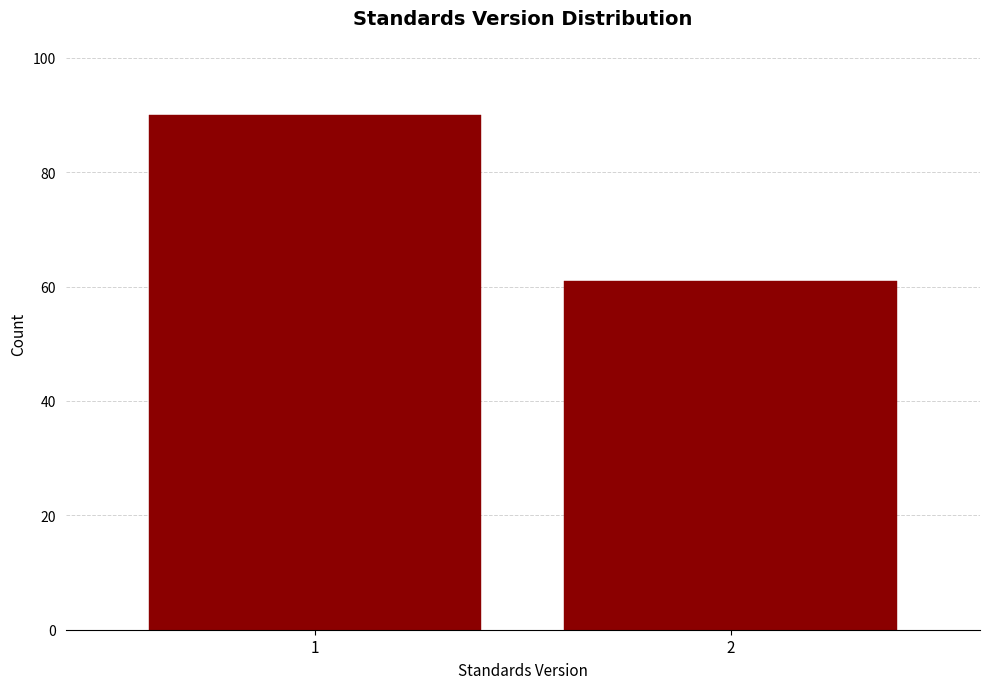

Reading right to left, what are all the values shown in this chart?

61	90